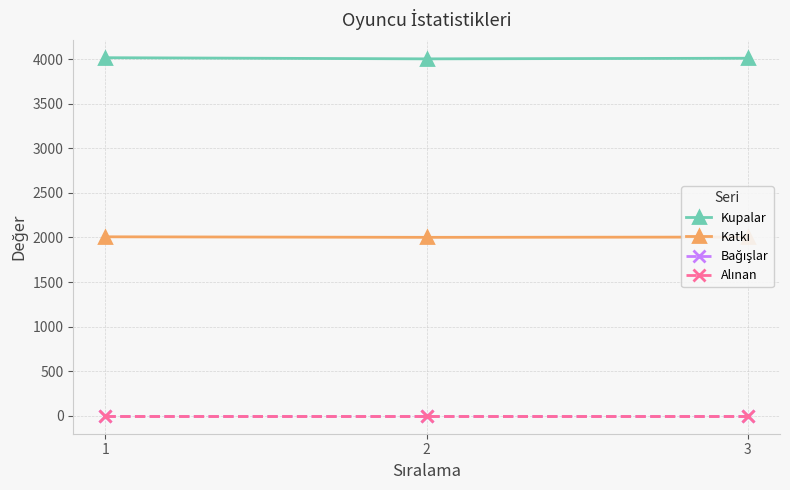

The Kupalar series shows 4009 at 3. True or false?

True